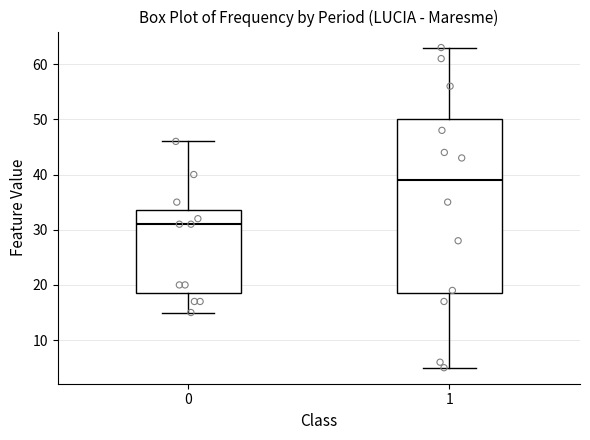

Reading left to right, transcribe this box plot: for each box, give where its median line is, the range the box spans, and where its two whiskers end, as read against the y-axis. The values are not printed on the chart, so give them approximately, as read against the axis.

0: median 31, box 19 to 34, whiskers 15 to 46
1: median 39, box 19 to 50, whiskers 5 to 63